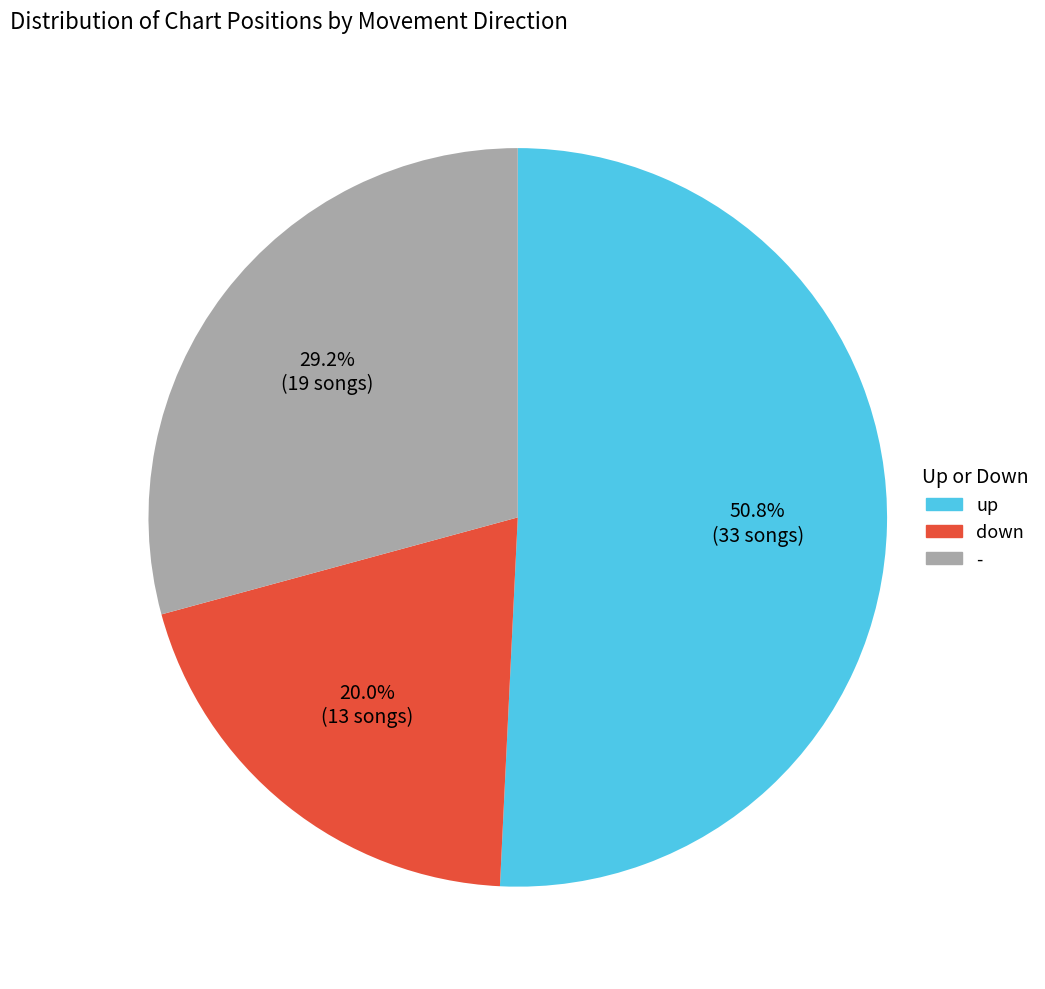

What percentage is the down slice, to the nearest percent?

20%